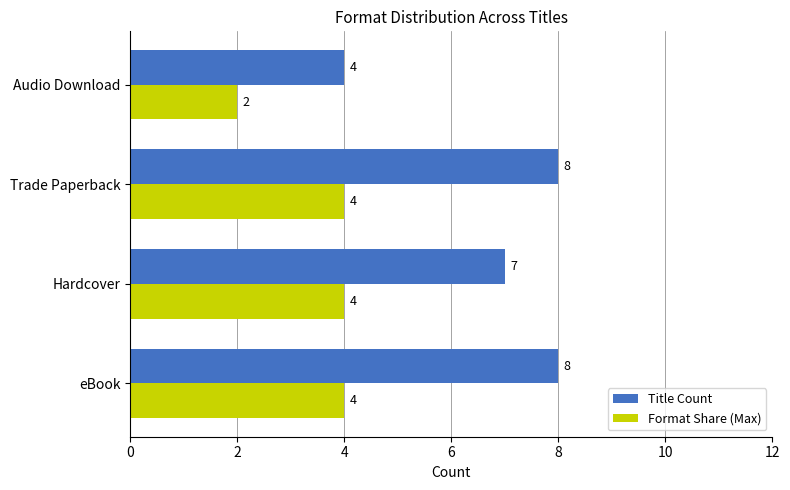

Rank the series by their maximum value, from highest to lowest.

Title Count, Format Share (Max)